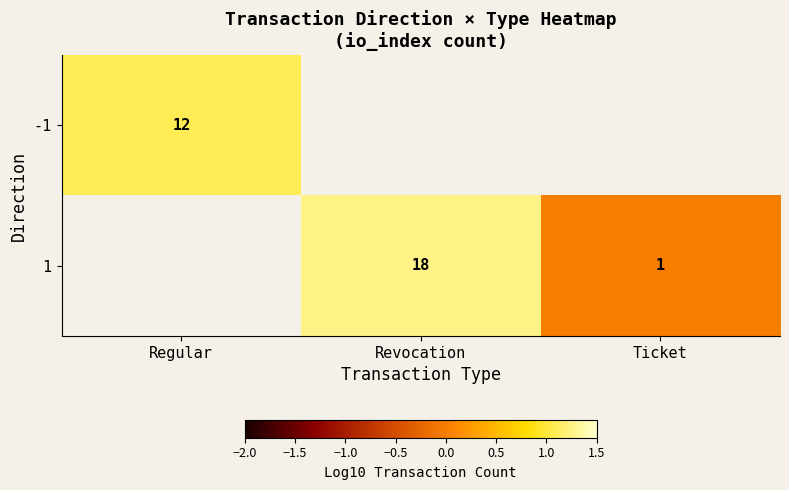

How many categories are shown in the chart?

3